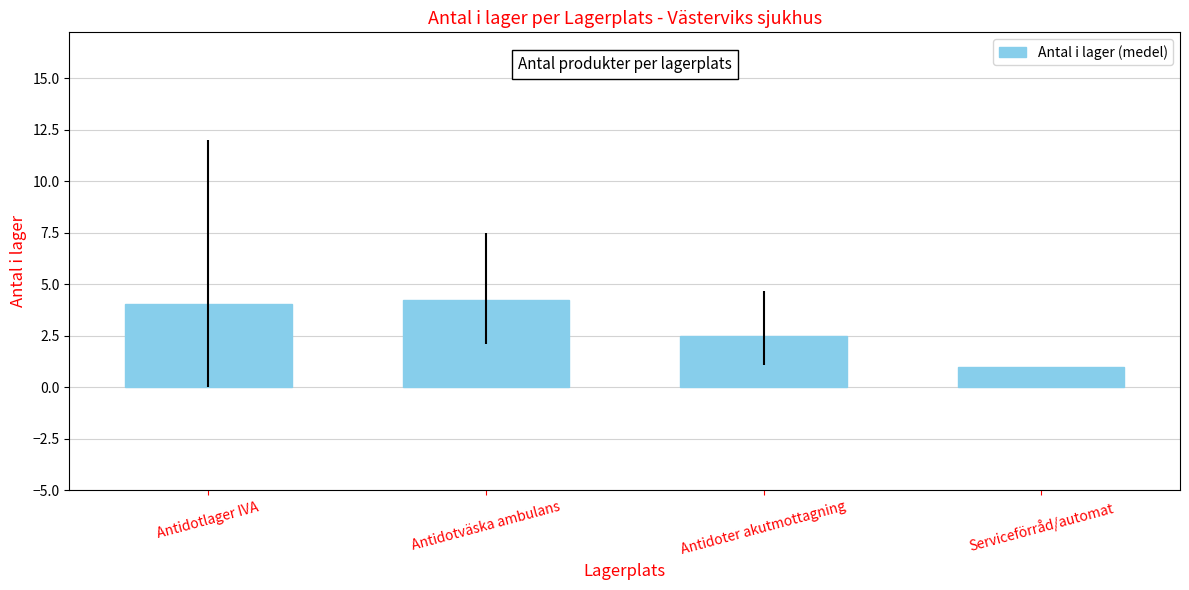

The chart shows a value of 2.5 at Antidoter akutmottagning. True or false?

True